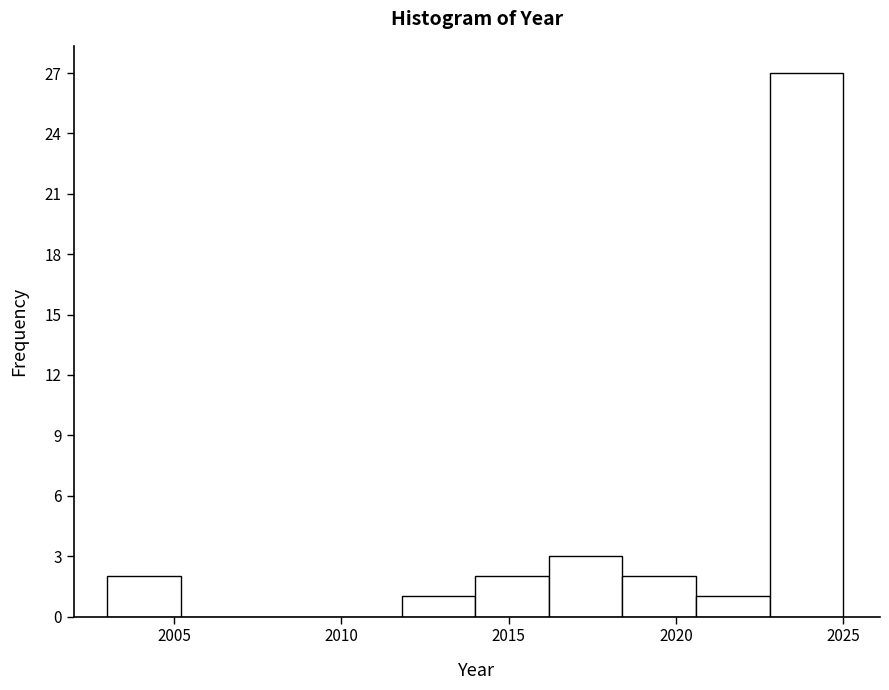

Which range on the x-axis has the tallest bar?

2022.8 to 2025.0